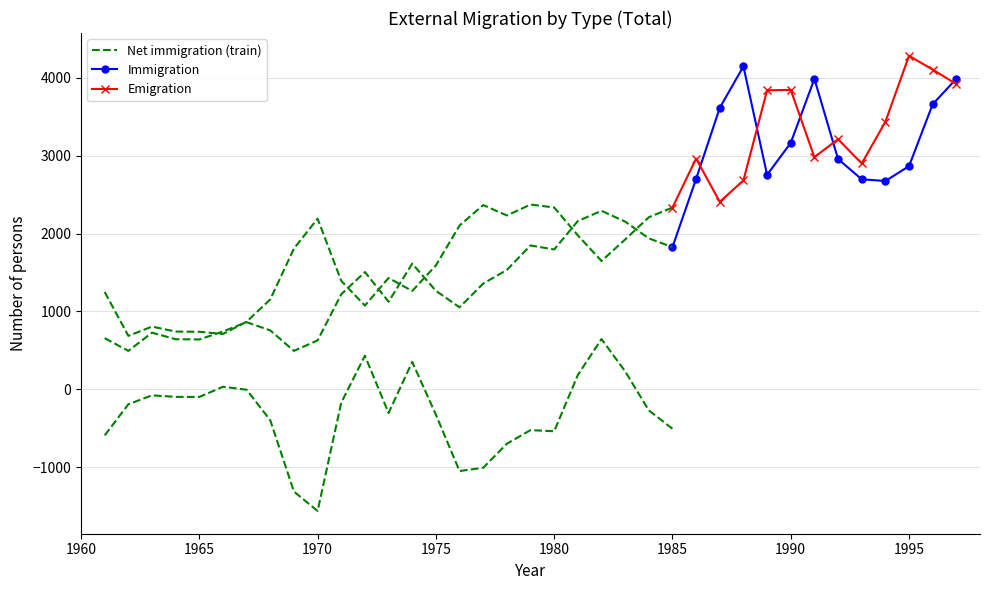

The Immigration series shows 3166 at 1990. True or false?

True